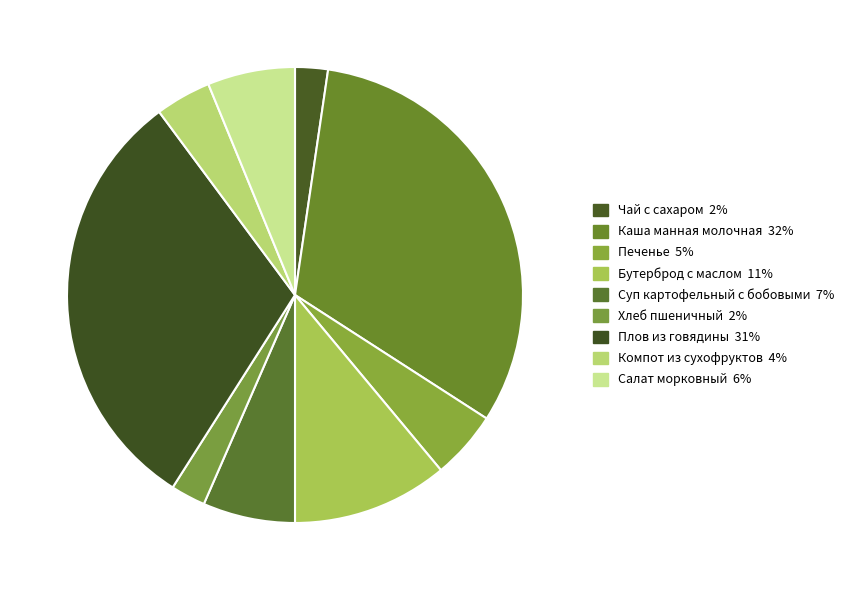

How many slices are in this pie chart?

9